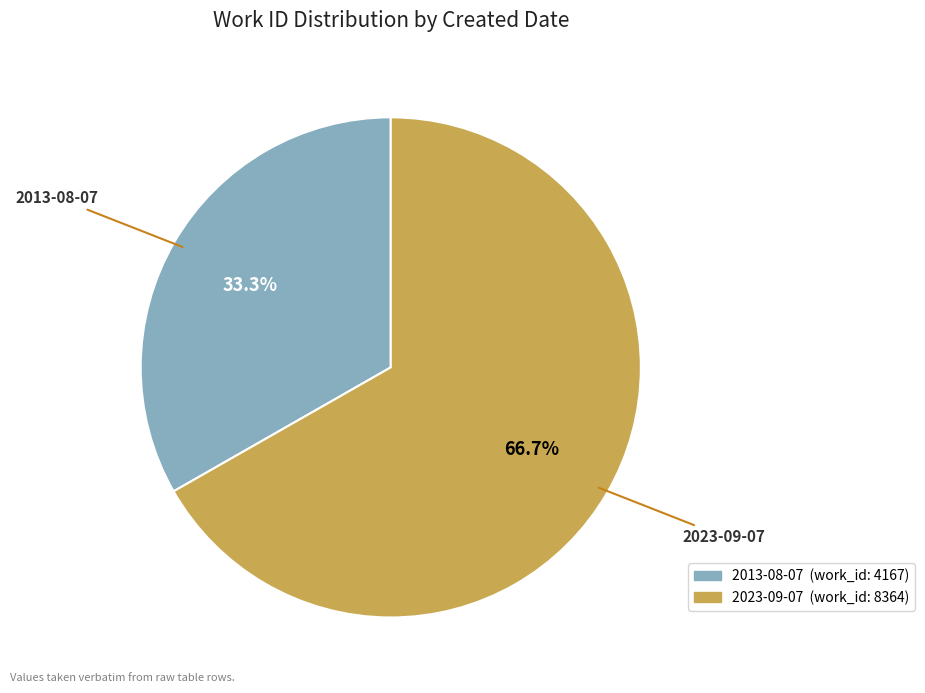

Is it true that 2023-09-07 is 67% of the pie?

True